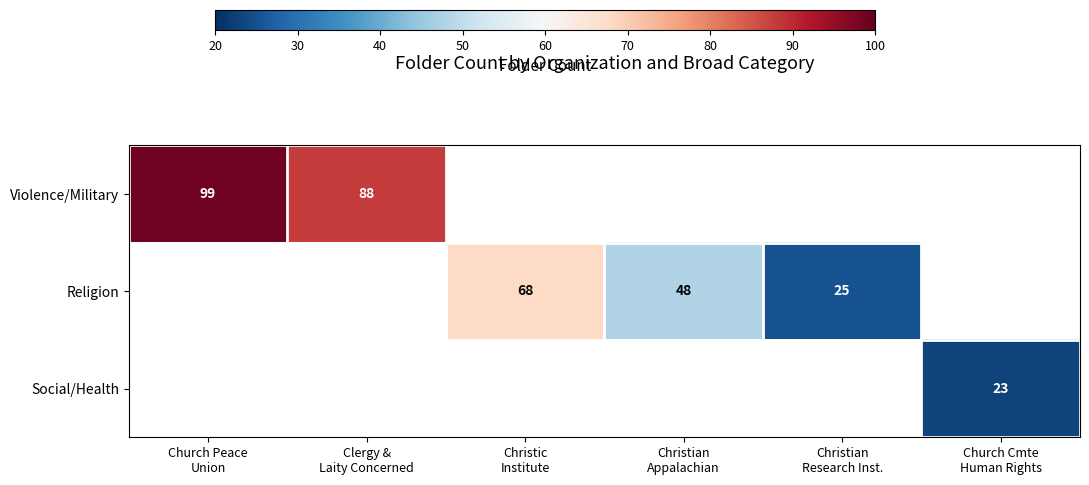

How many data points does each series have?

6